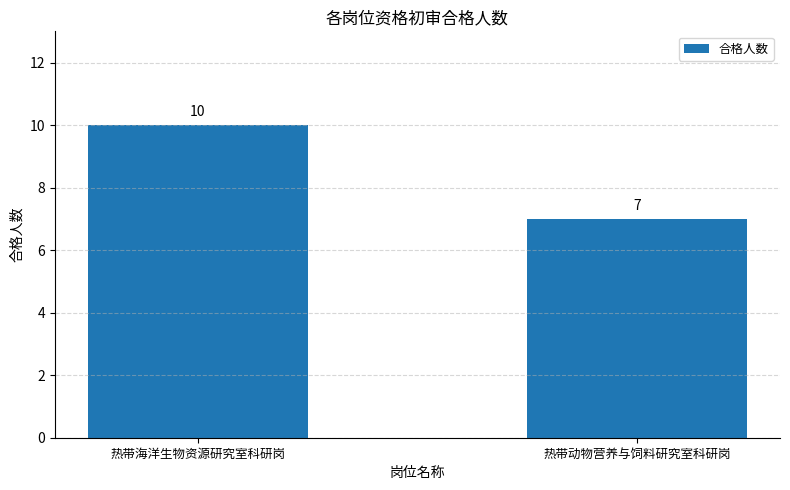

How many distinct data groups are displayed?

1